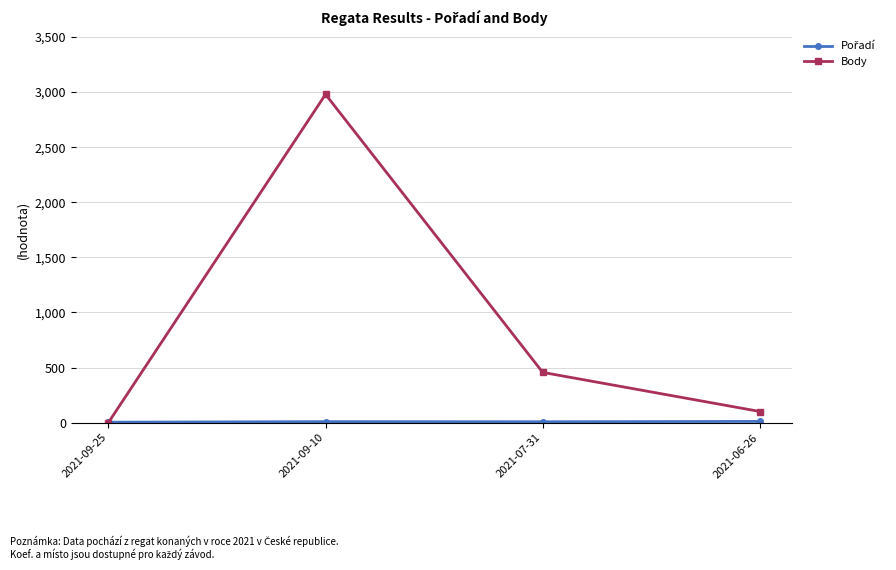

What is the average value of the Body series?

884